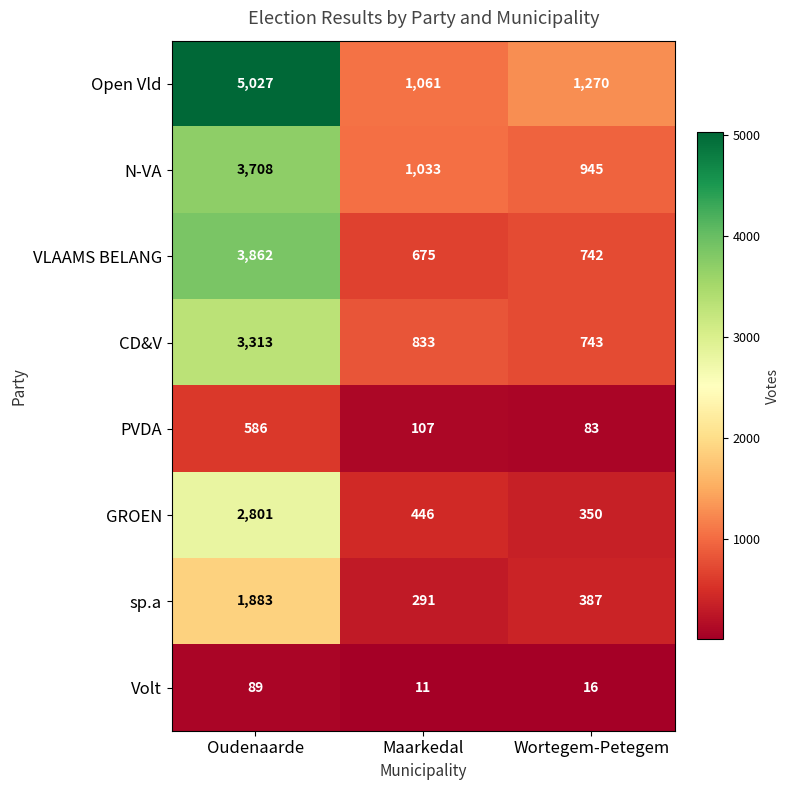

What is the minimum value shown in the chart?

11